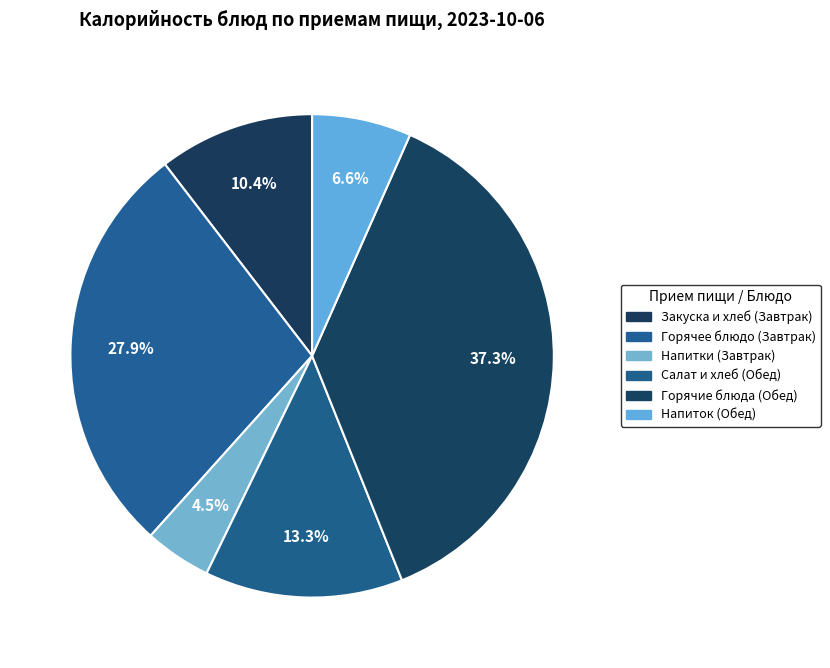

How many segments does this pie chart have?

6